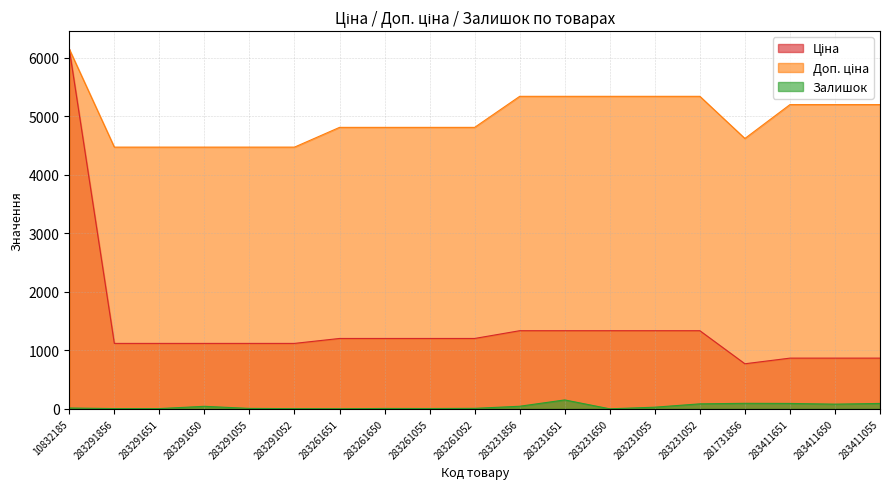

Where does the Ціна series first go above 1201?

10832185